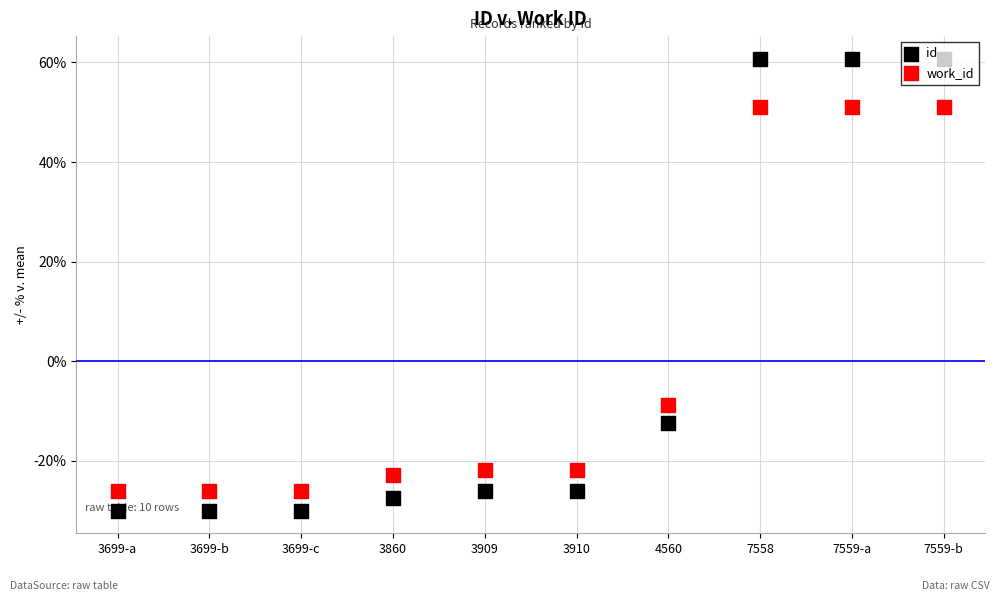

Which series reaches the maximum Y coordinate?

id